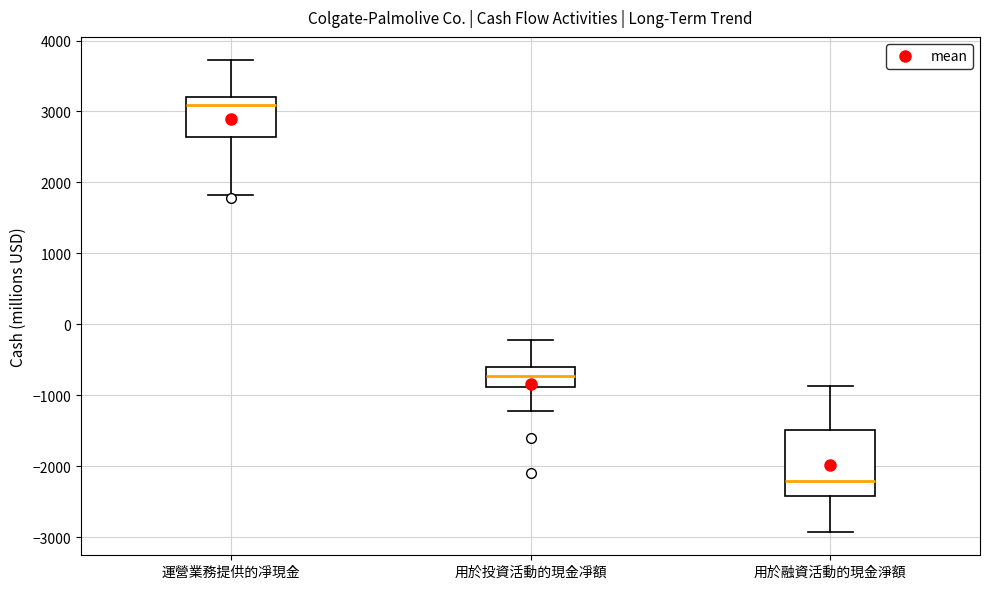

Where does the upper whisker of the box for 用於投資活動的現金凈額 end on the y-axis? The values are not printed on the chart, so give them approximately, as read against the axis.

-200